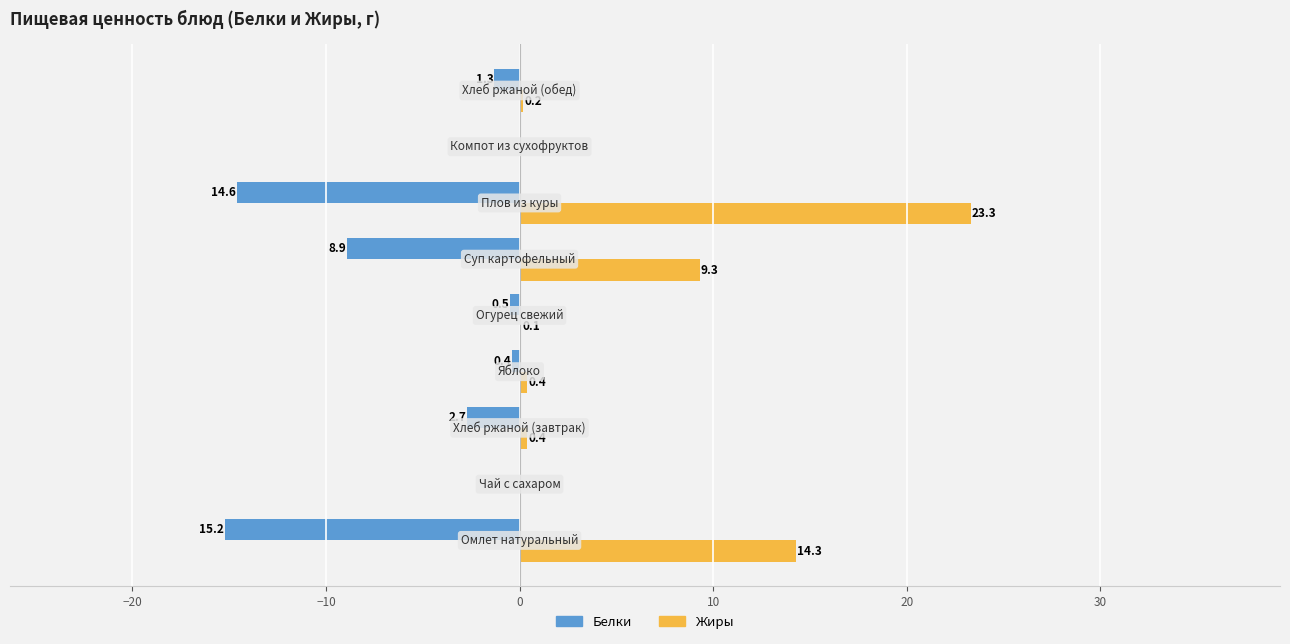

What is the sum of all Белки values?

-43.6